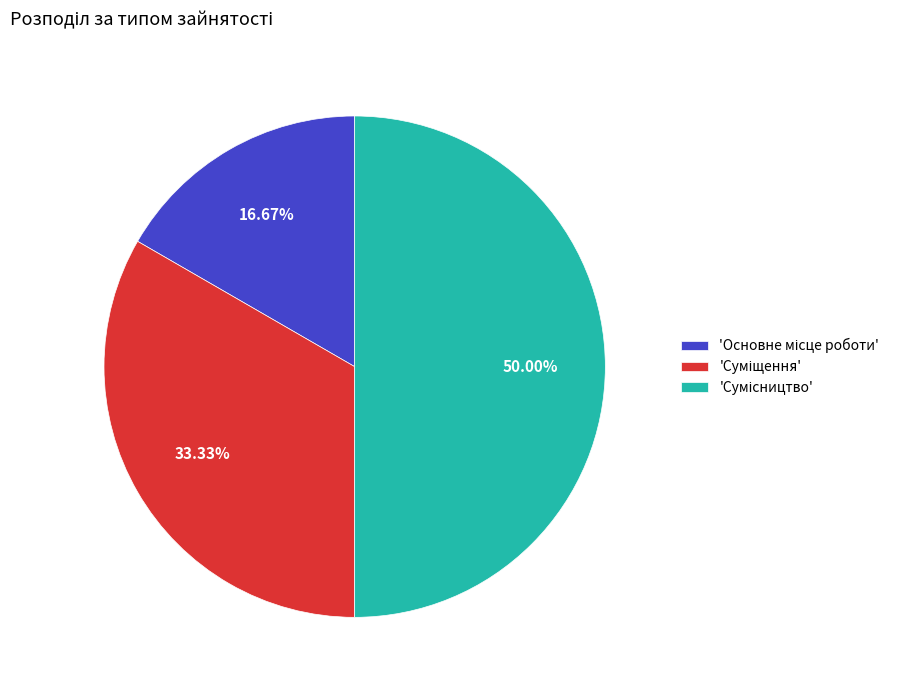

Count the number of slices in the pie.

3